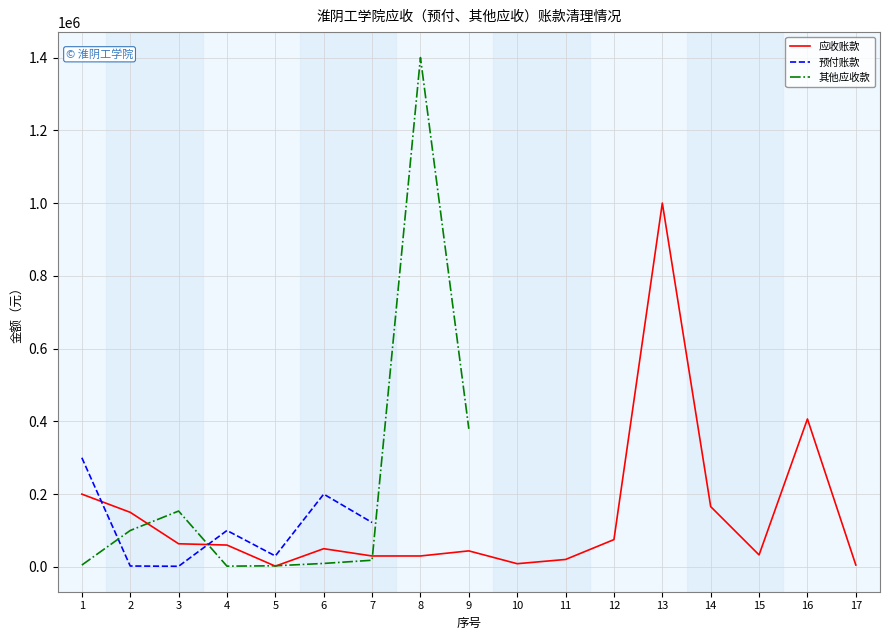

At which label does 应收账款 reach its peak?

13